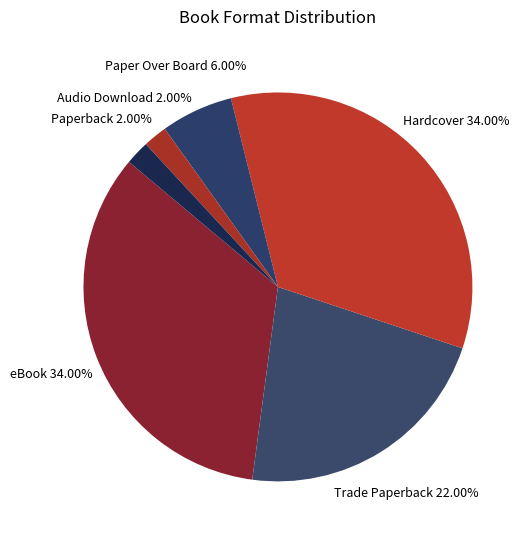

To the nearest percent, what is the difference between the largest and smallest slice percentages?

32%